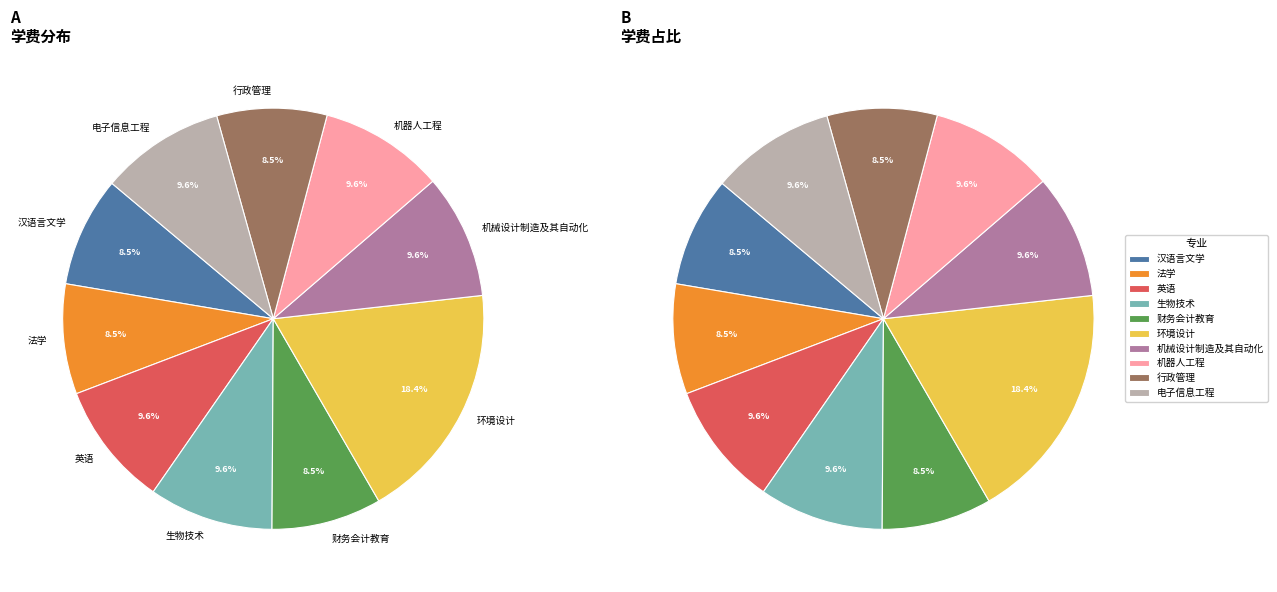

True or false: 法学 accounts for 8% of the total.

True